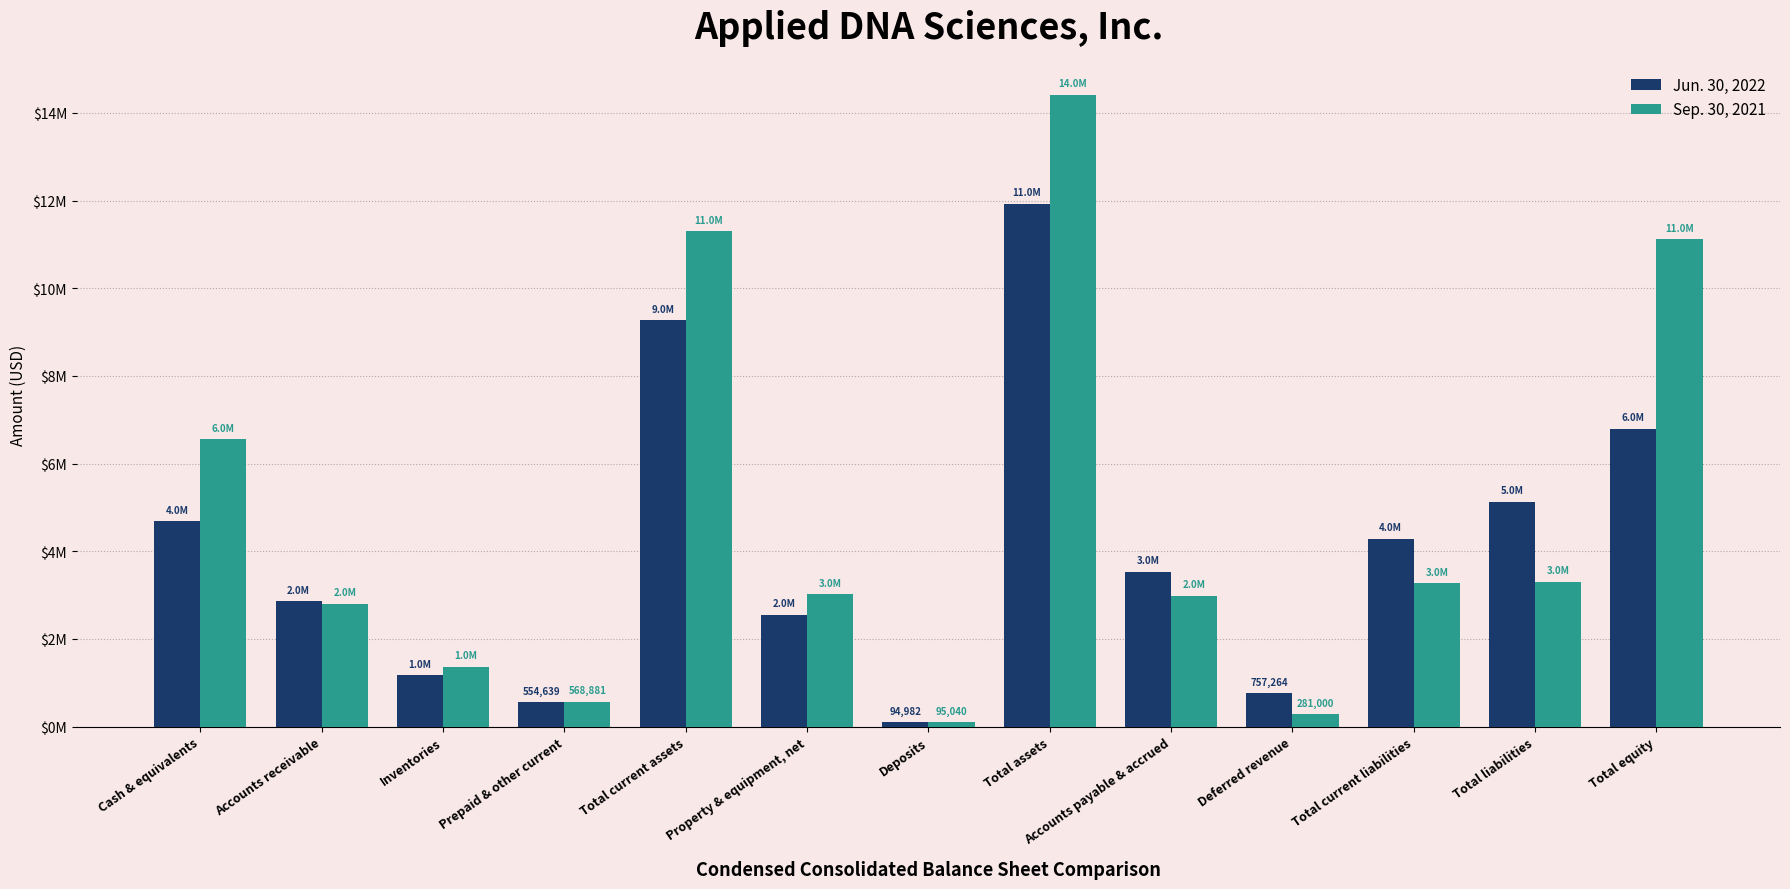

Does the chart contain stacked bars?

No